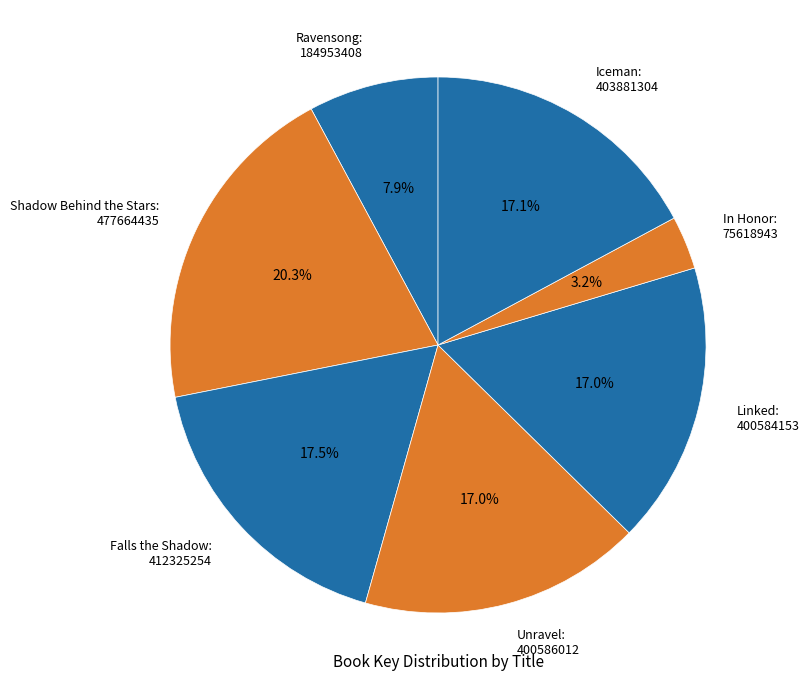

Does any single category account for the majority?

No